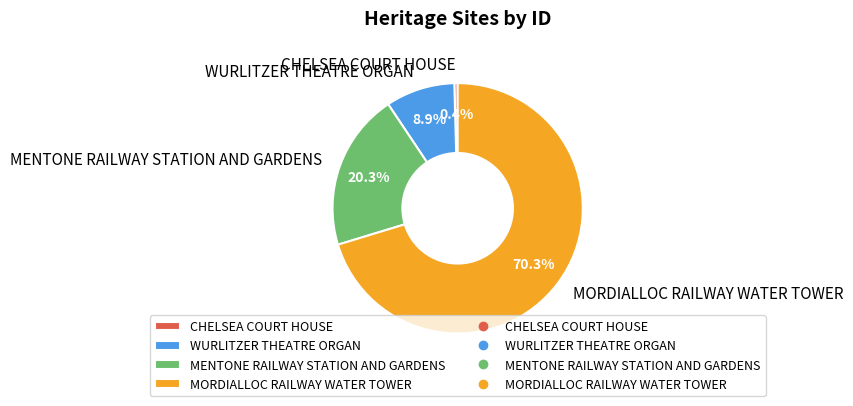

To the nearest percent, what is the average slice percentage?

25%